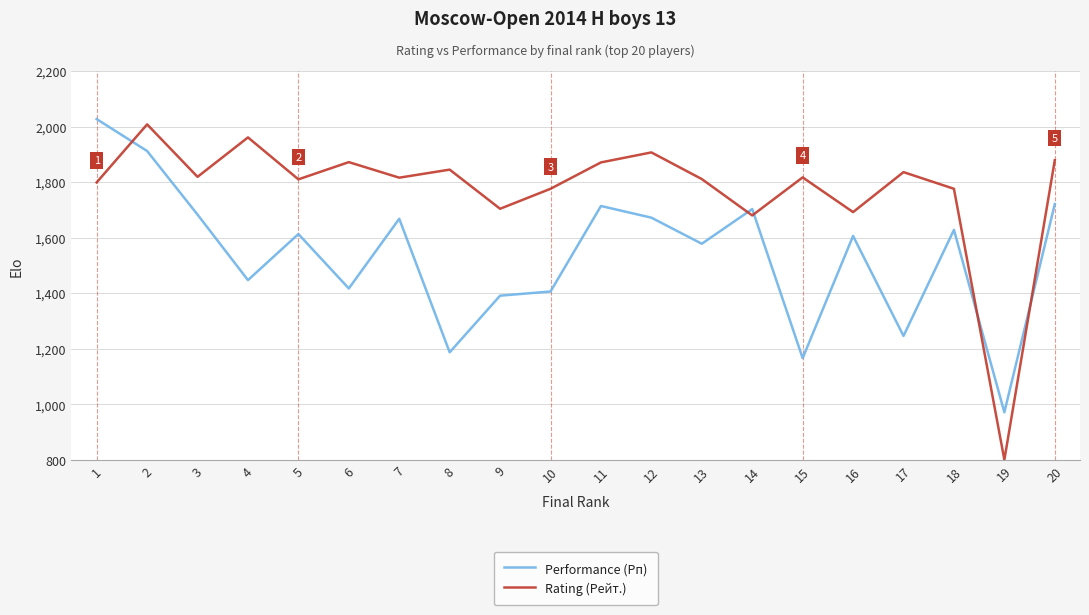

Between 15 and 18, which series saw the biggest shift?

Performance (Рп)